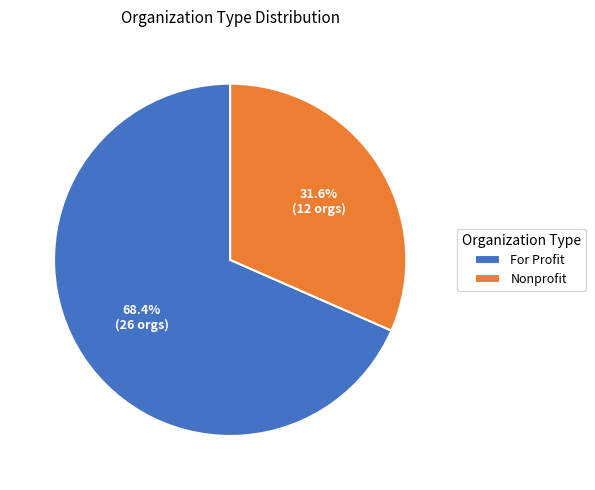

Between Nonprofit and For Profit, which is larger?

For Profit